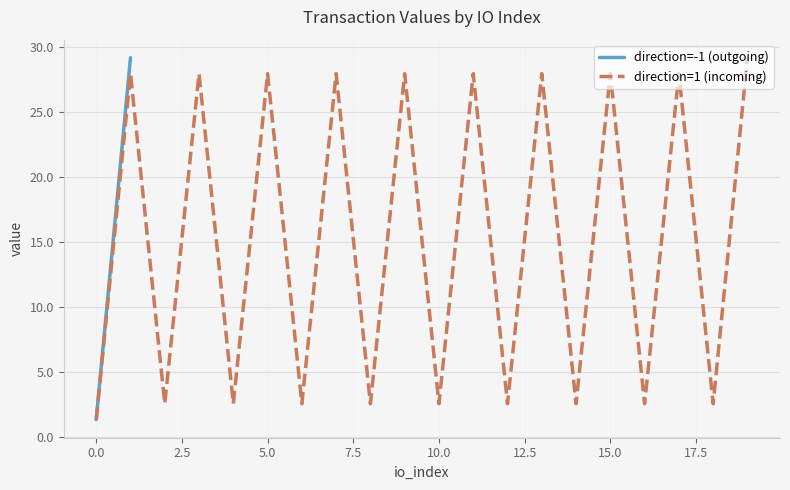

What is the lowest value of the direction=1 (incoming) series?

1.3